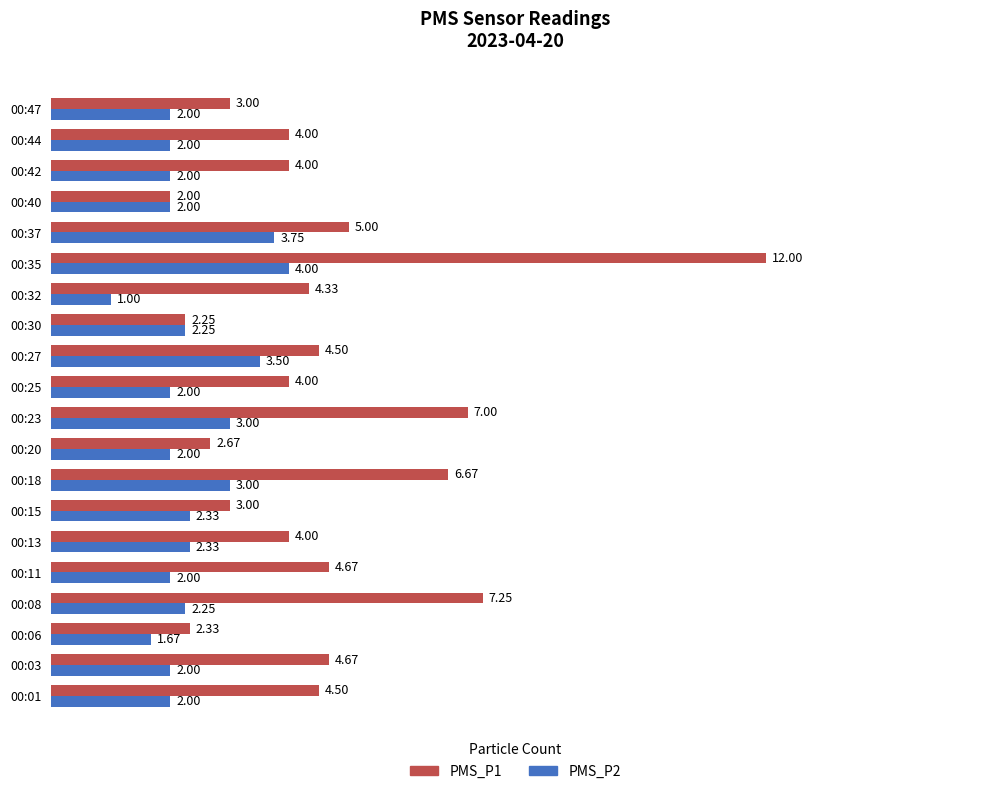

At how many categories does at least one series exceed 9?

1